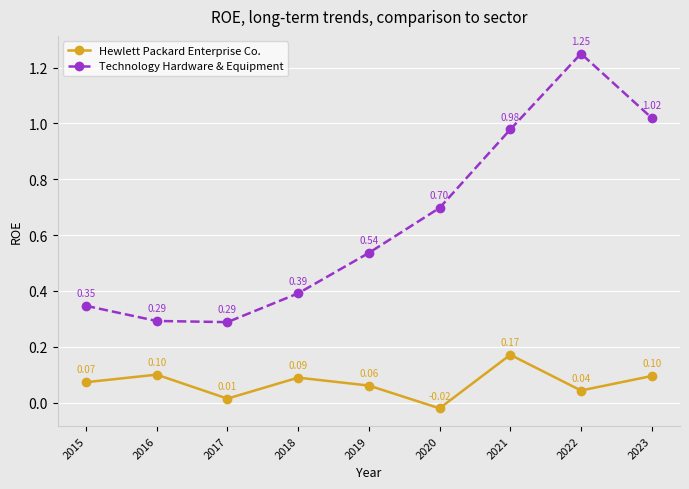

Where is the first local minimum for Technology Hardware & Equipment?

2017